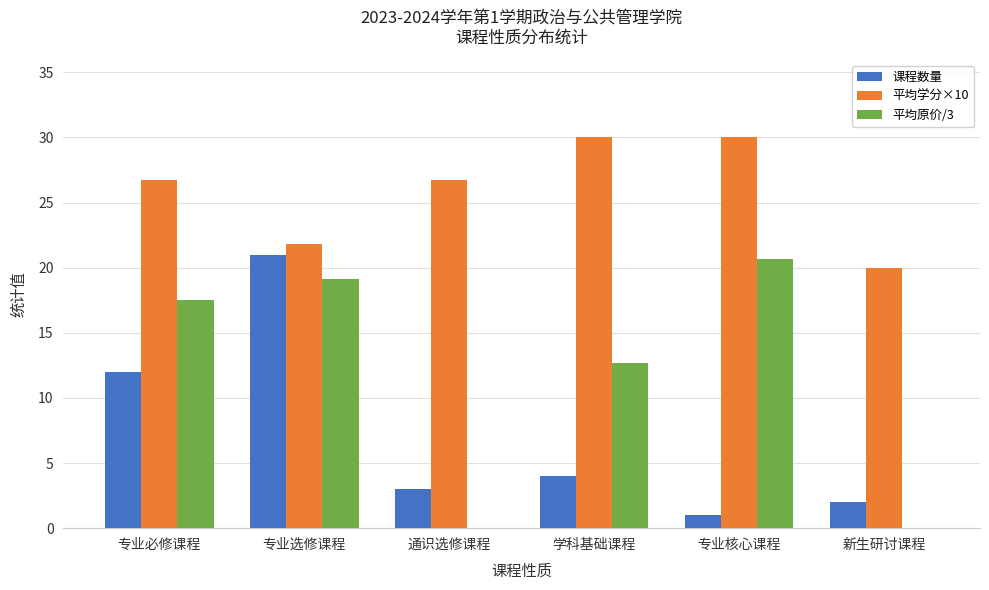

What is the sum of all 课程数量 values?

43.0